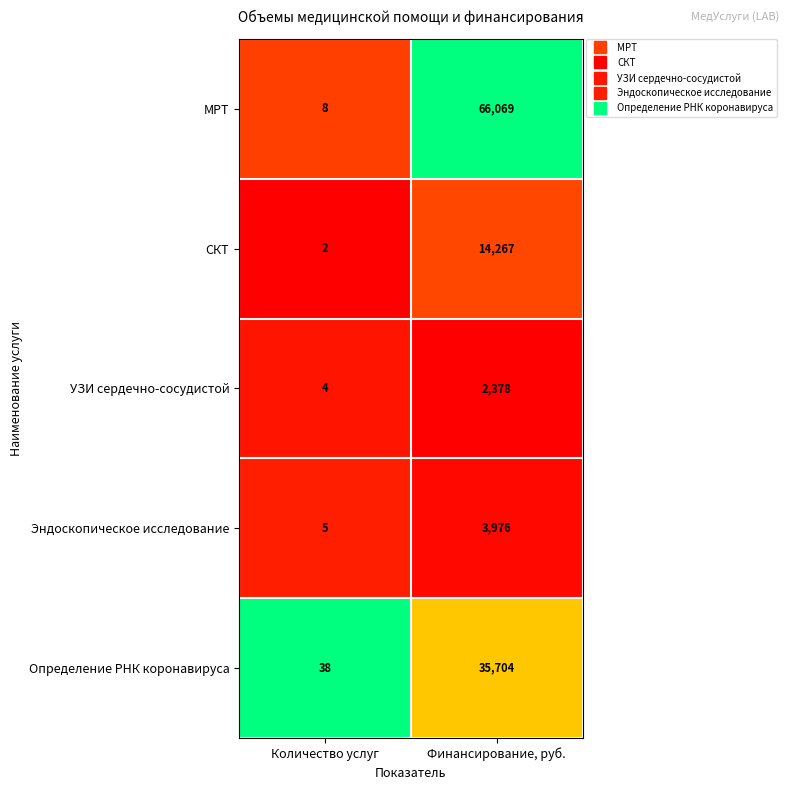

Which series has the largest total across all categories?

МРТ